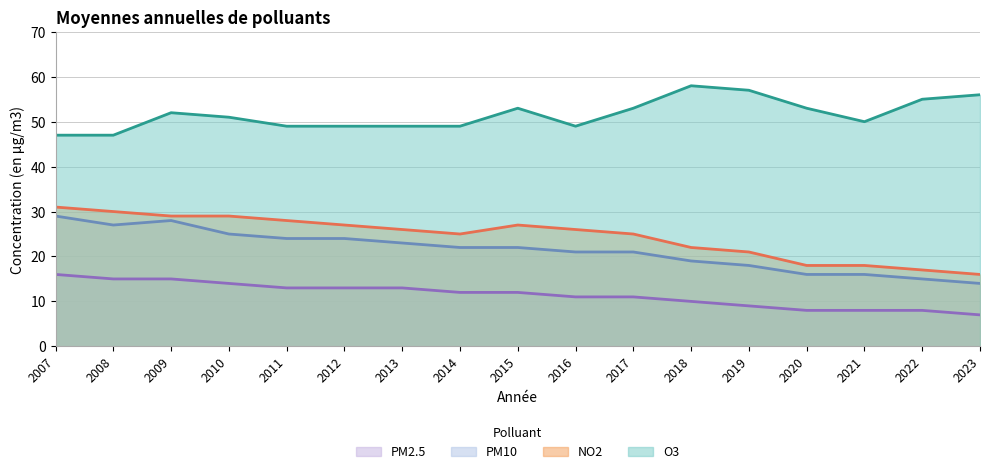

Which series changed the most between 2010 and 2020?

NO2